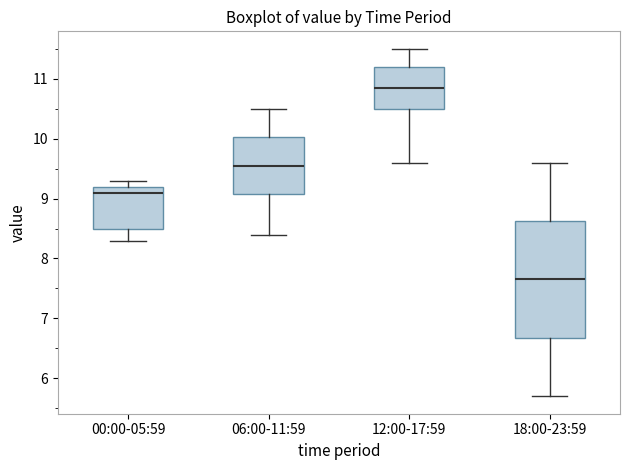

Which box is the tallest, from its lower edge to its upper edge?

18:00-23:59